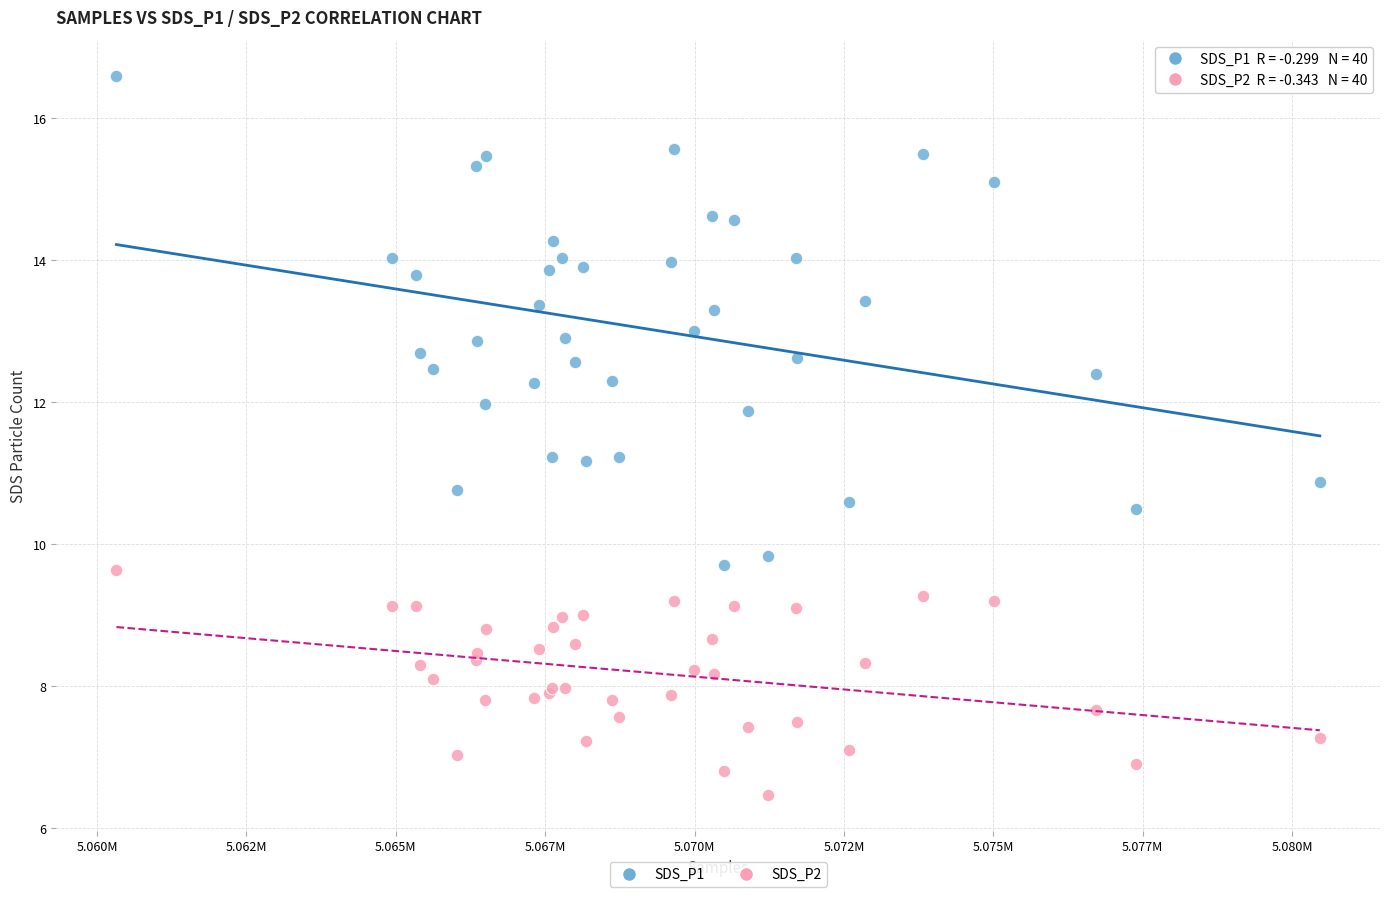

Which series contains the lowest Y value?

SDS_P2